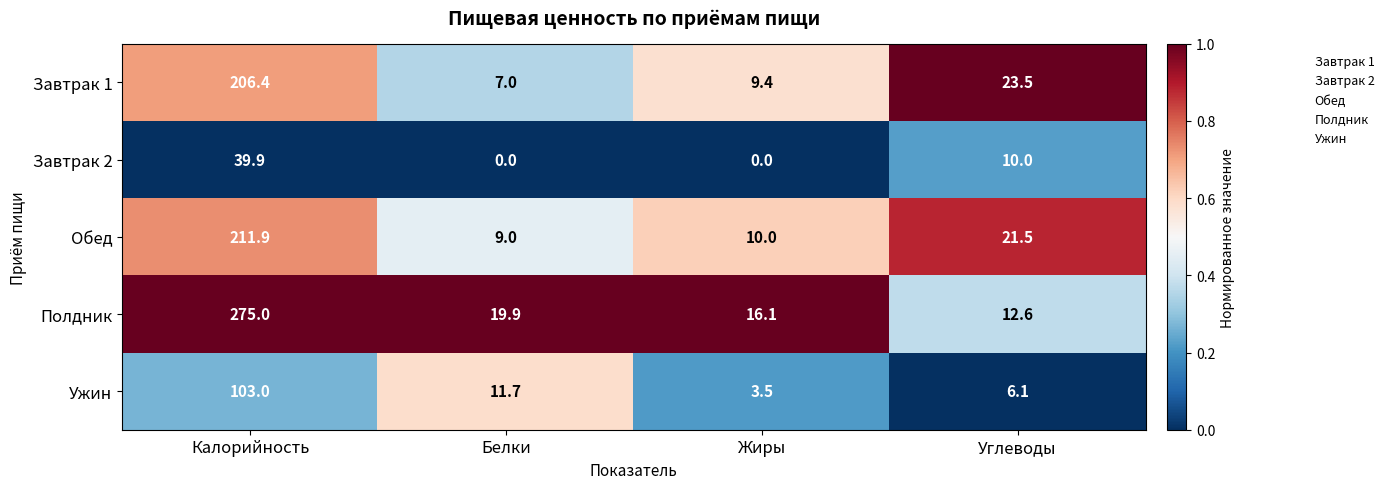

Rank the series by their maximum value, from lowest to highest.

Завтрак 2, Ужин, Завтрак 1, Обед, Полдник